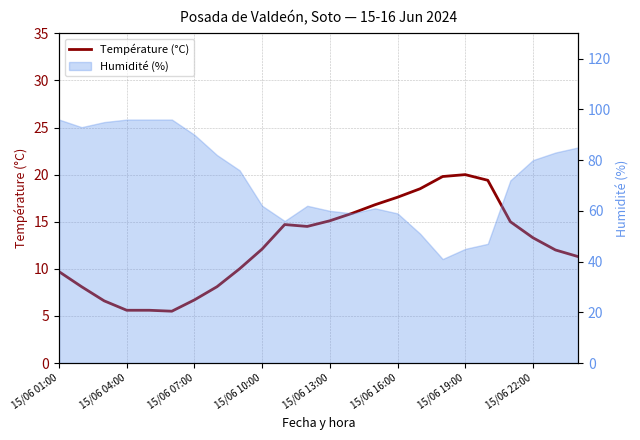

How many points are lower than both their immediate neighbors (excluding endpoints)?

2